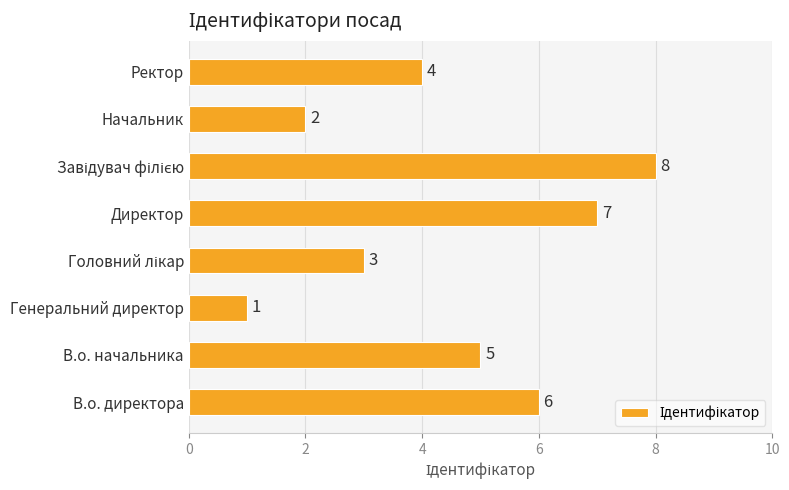

The chart shows a value of 6 at В.о. директора. True or false?

True